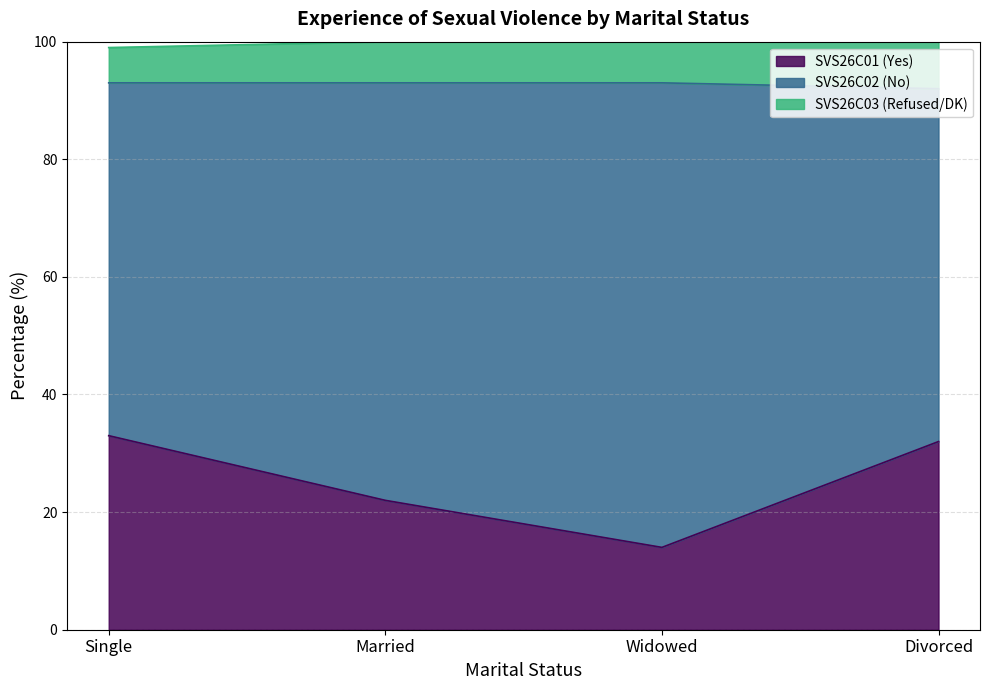

Where is SVS26C02 (No) nearest to the value 69?

Married